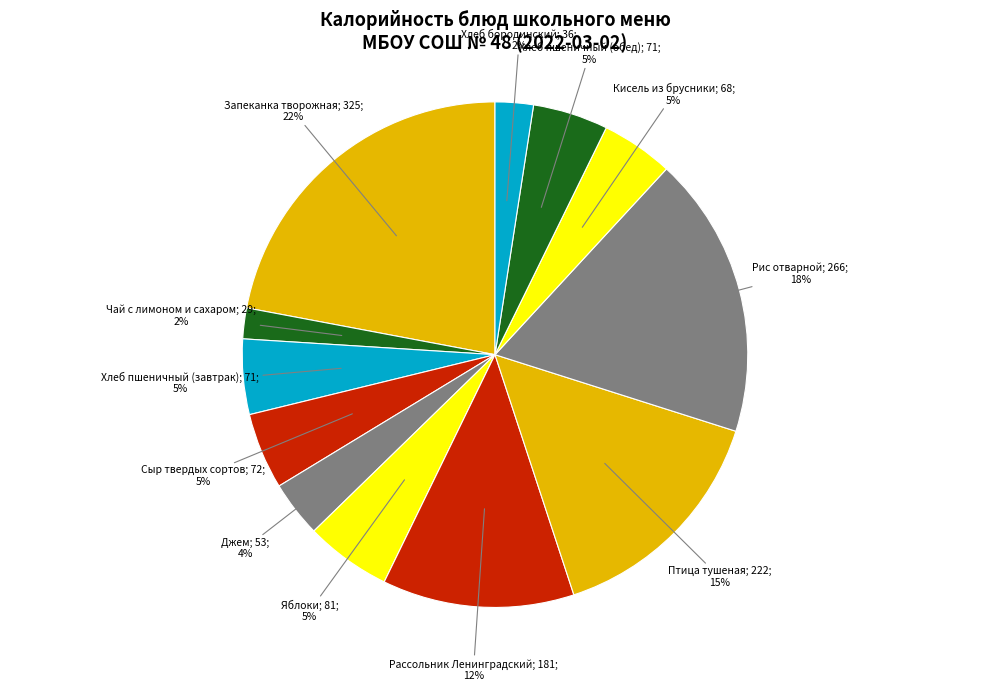

Does any single category account for the majority?

No